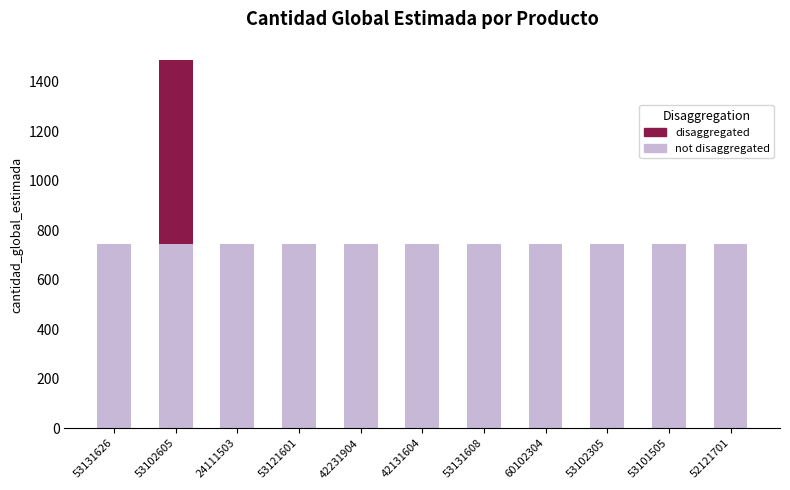

At which category is the sum across all series the highest?

53102605